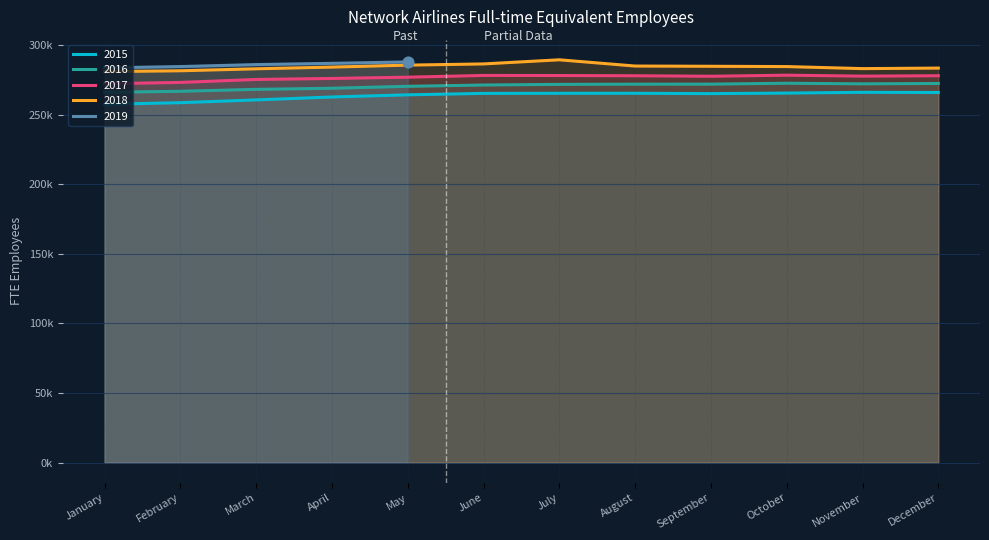

Is the value of 2016 at April greater than the value of 2017 at August?

No